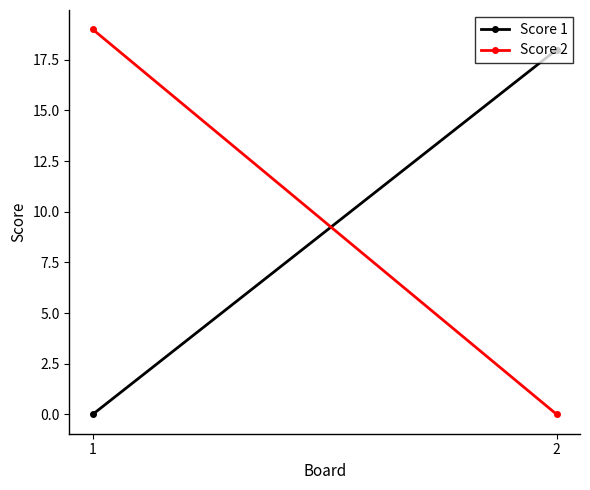

List the series in order of their overall mean, lowest first.

Score 1, Score 2